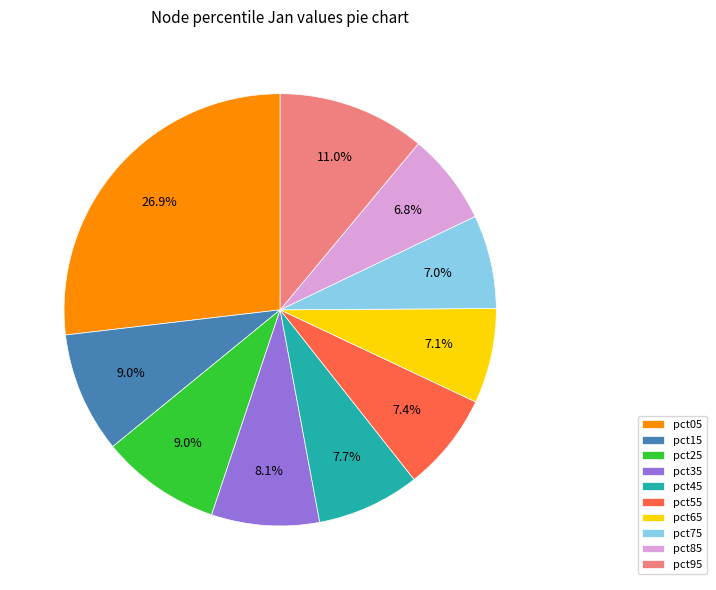

Is the sum of pct75 and pct15 greater than half?

No